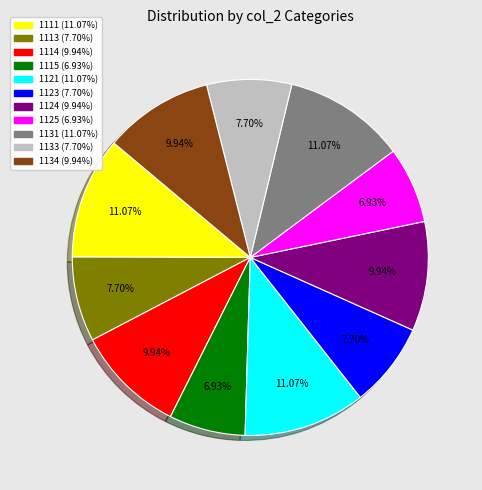

Count the number of slices in the pie.

11